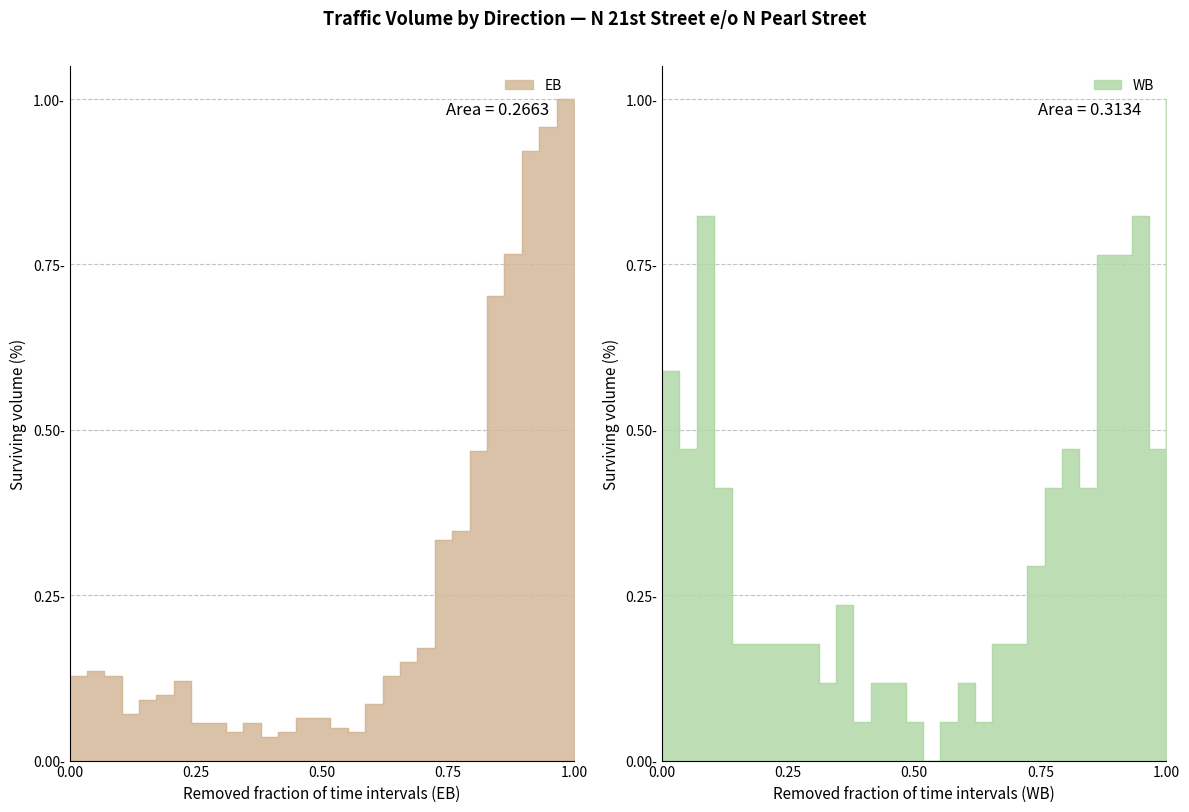

How many series are shown in this chart?

2